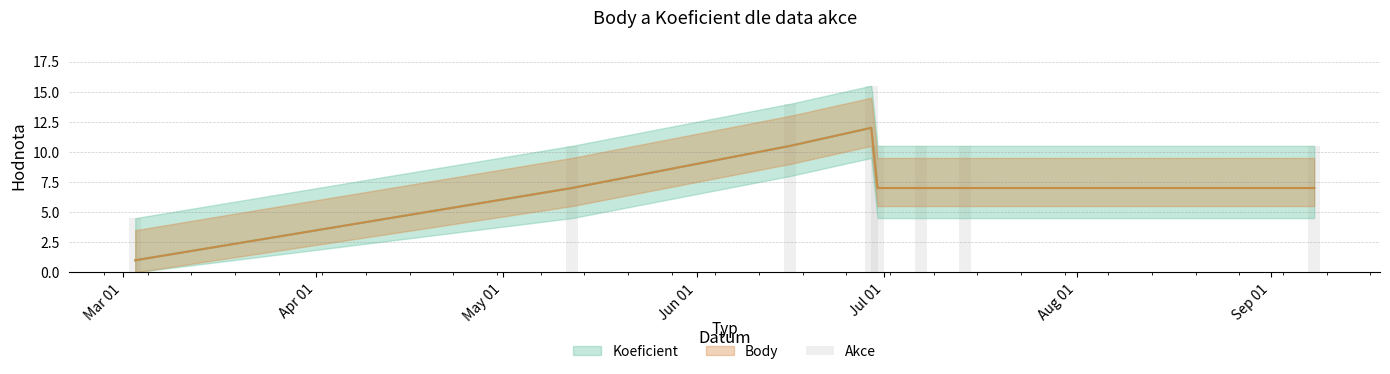

What is the difference between the values at Aug 01 and Mar 01?

6.0